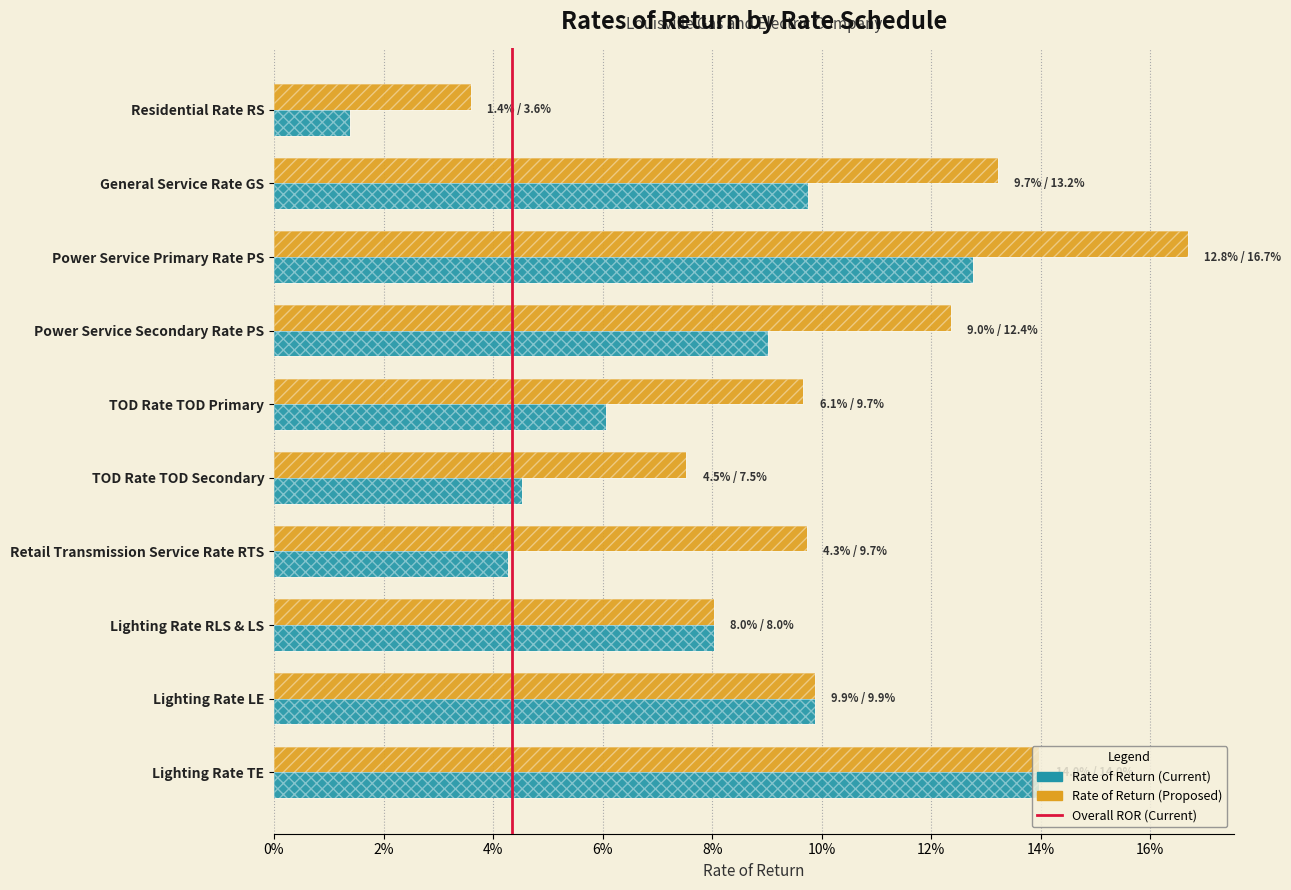

Are the bars grouped side by side (vs. stacked)?

Yes